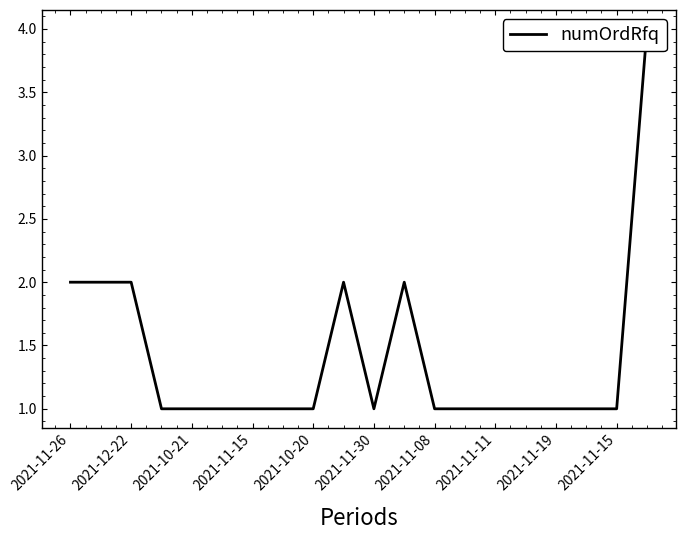

How many series are shown in this chart?

1